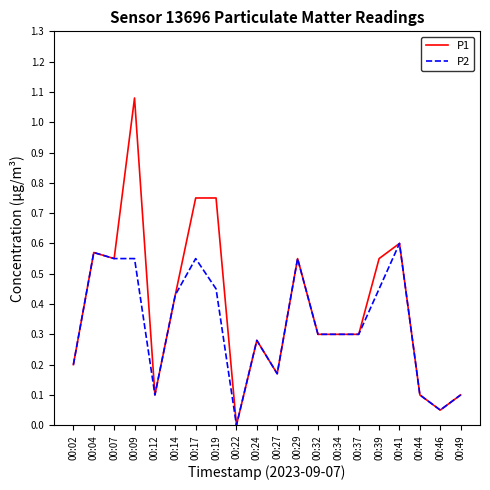

Is it true that P2 equals 0.7 at 00:14?

False